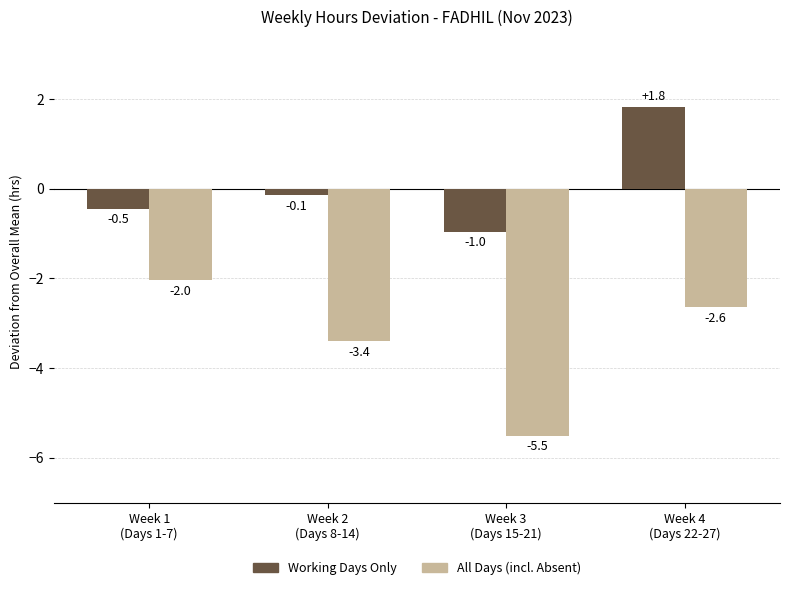

Which series has the widest spread of values?

All Days (incl. Absent)